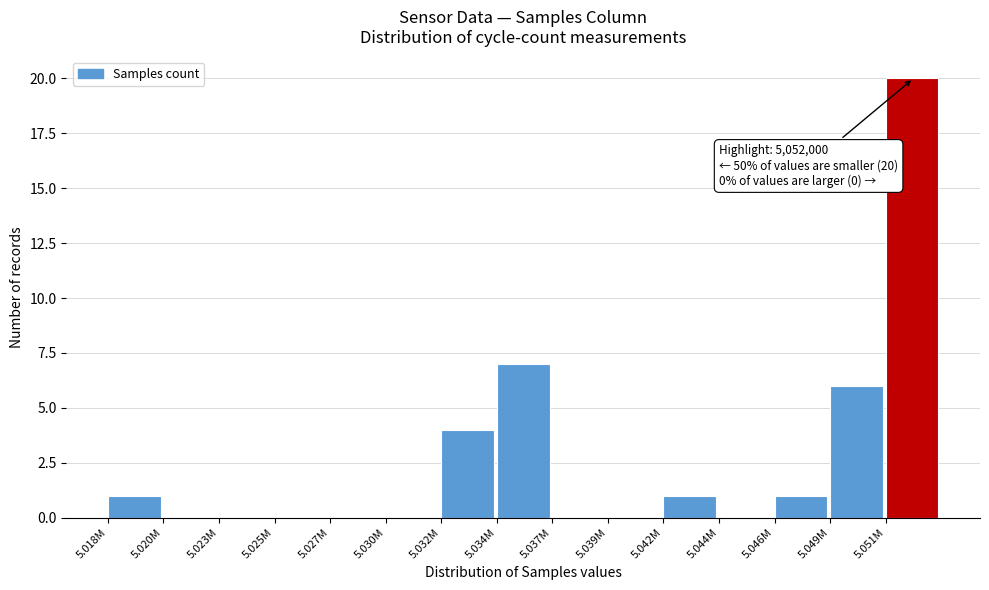

Reading left to right, list all the values displayed in this chart.

5.018M=1	5.020M=0	5.023M=0	5.025M=0	5.027M=0	5.030M=0	5.032M=4	5.034M=7	5.037M=0	5.039M=0	5.042M=1	5.044M=0	5.046M=1	5.049M=6	5.051M=20